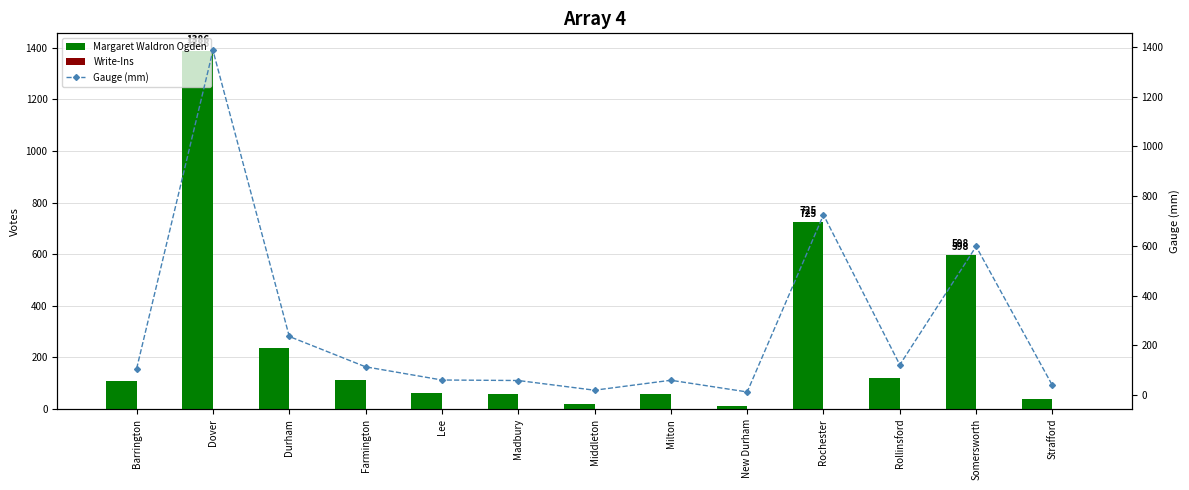

Does the chart contain any negative values?

No